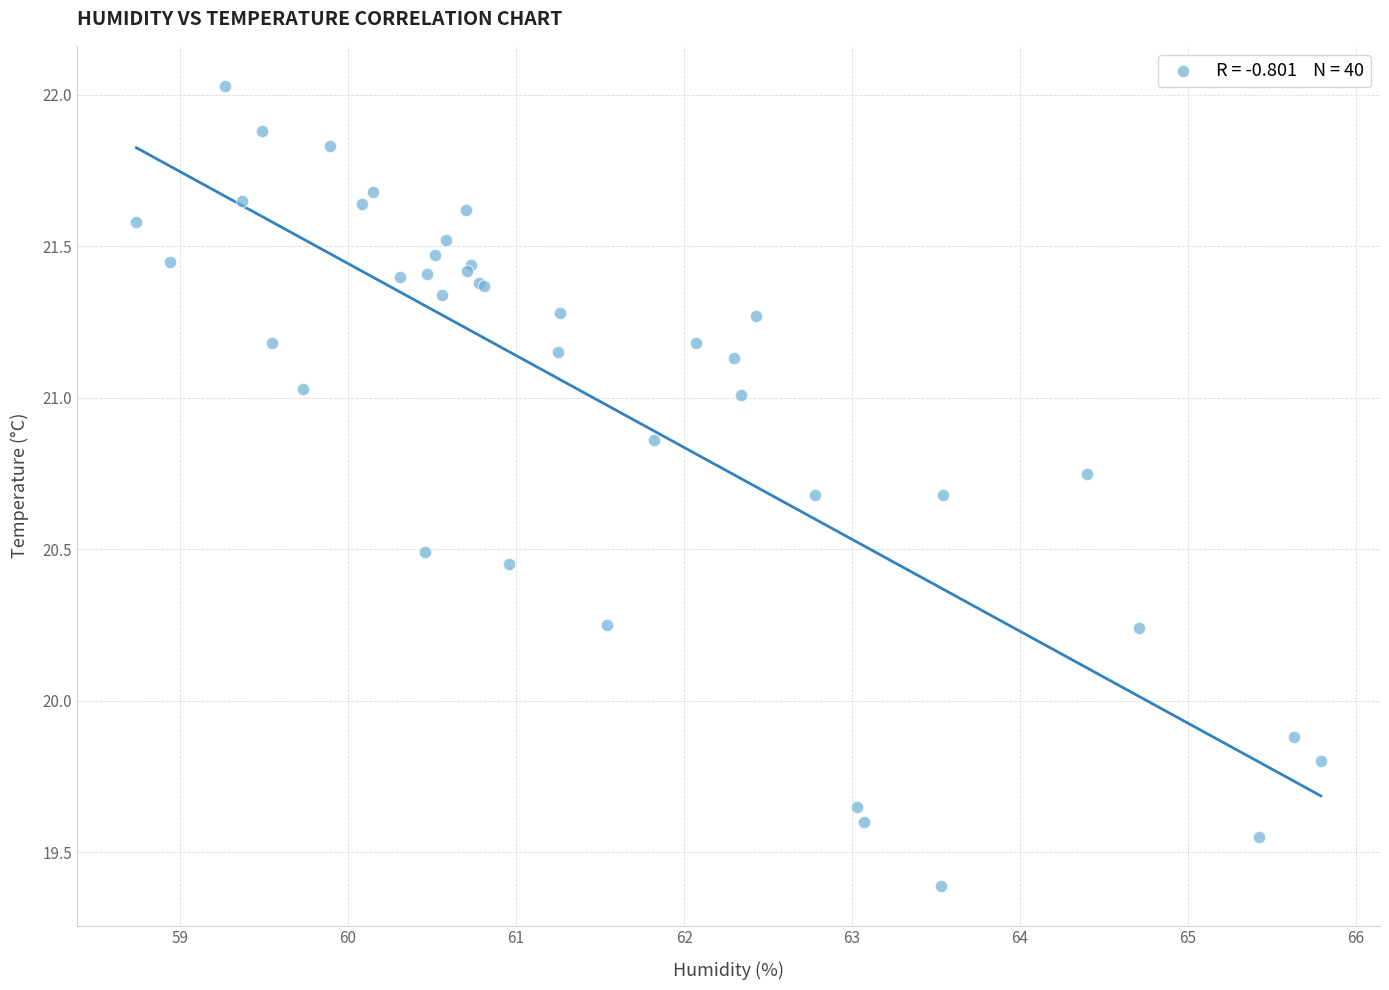

What Y value in the scatter plot is closest to 20?

19.9